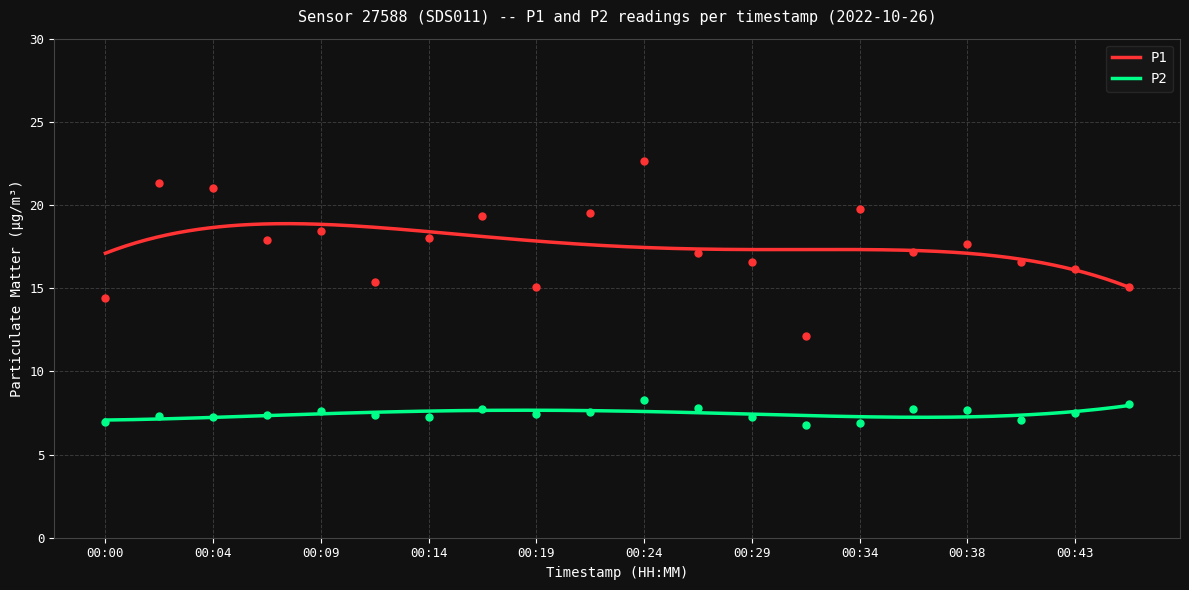

What are all the series names shown in the legend?

P1, P2